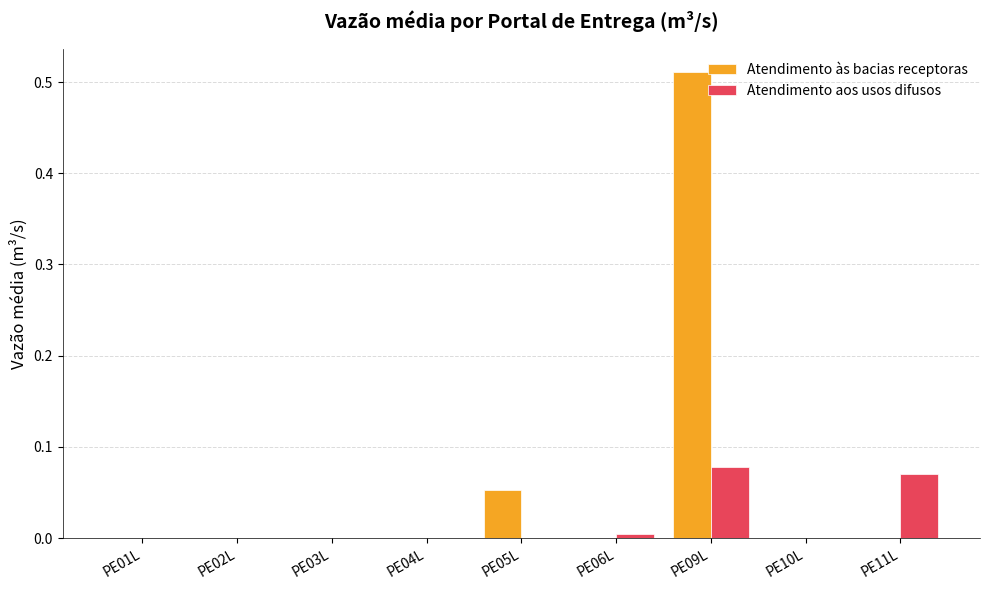

Is the value of Atendimento às bacias receptoras at PE09L greater than the value of Atendimento aos usos difusos at PE09L?

Yes